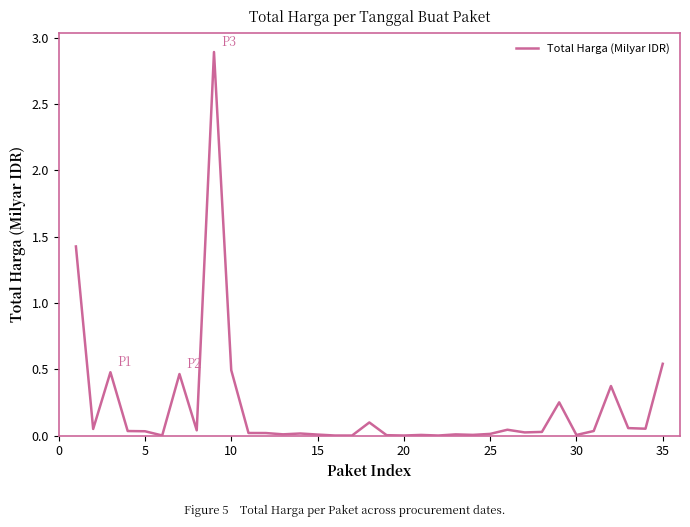

What is the difference between the maximum and minimum values?

2.9